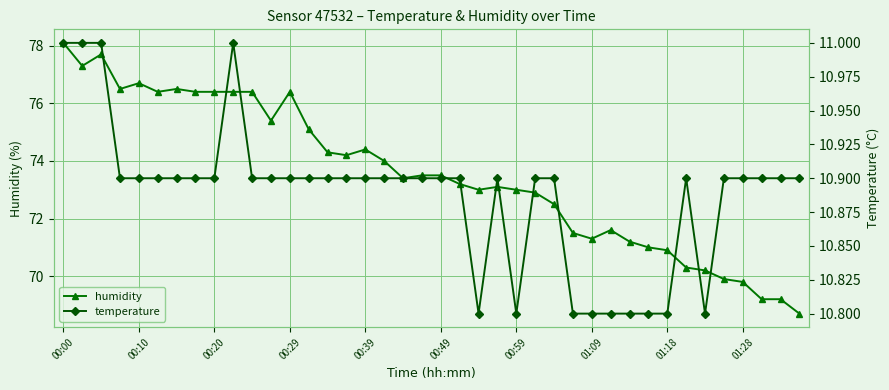

Which category has the highest value in the humidity series?

00:00